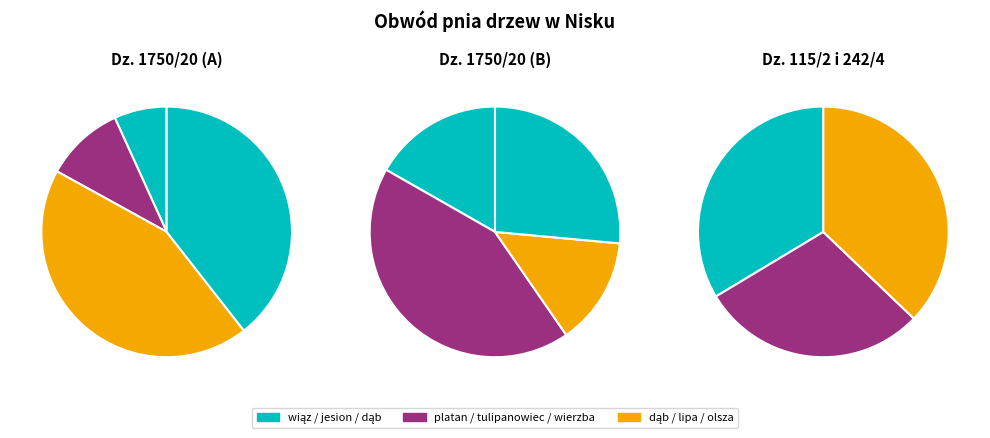

True or false: dąb szypułkowy (1) accounts for 22% of the total.

False